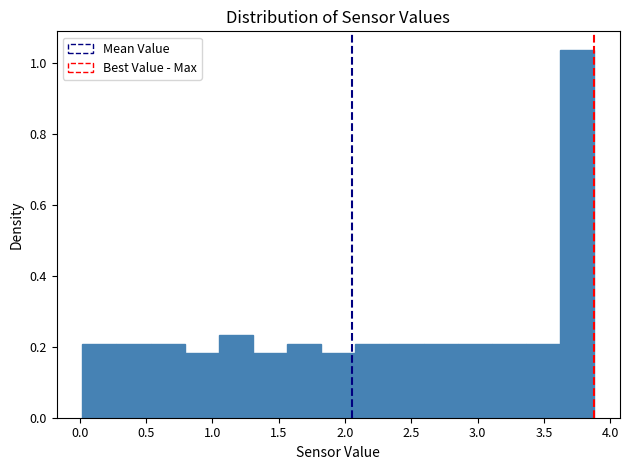

Reading left to right, transcribe this chart: for each bar, give the range it covers on the x-axis and its height. Neither the bar edges nor the heights are printed on the chart, so give them approximately, as read against the axes.

0.00 to 0.30: 0.20
0.30 to 0.55: 0.20
0.55 to 0.80: 0.20
0.80 to 1.05: 0.18
1.05 to 1.30: 0.24
1.30 to 1.55: 0.18
1.55 to 1.80: 0.20
1.80 to 2.10: 0.18
2.10 to 2.35: 0.20
2.35 to 2.60: 0.20
2.60 to 2.85: 0.20
2.85 to 3.10: 0.20
3.10 to 3.35: 0.20
3.35 to 3.60: 0.20
3.60 to 3.90: 1.04